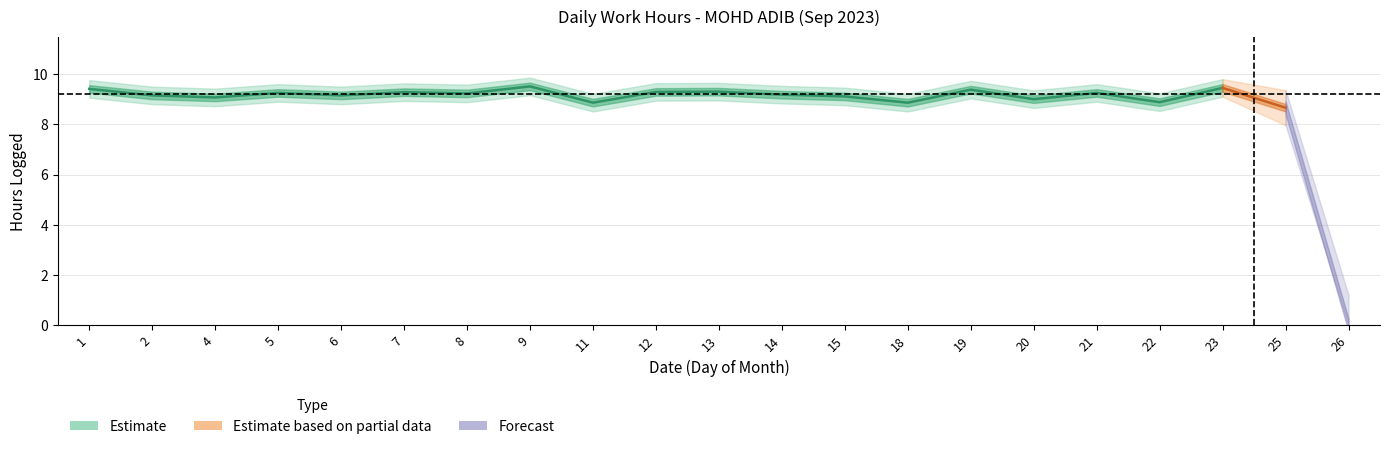

What is the difference between the maximum and minimum values?

9.5